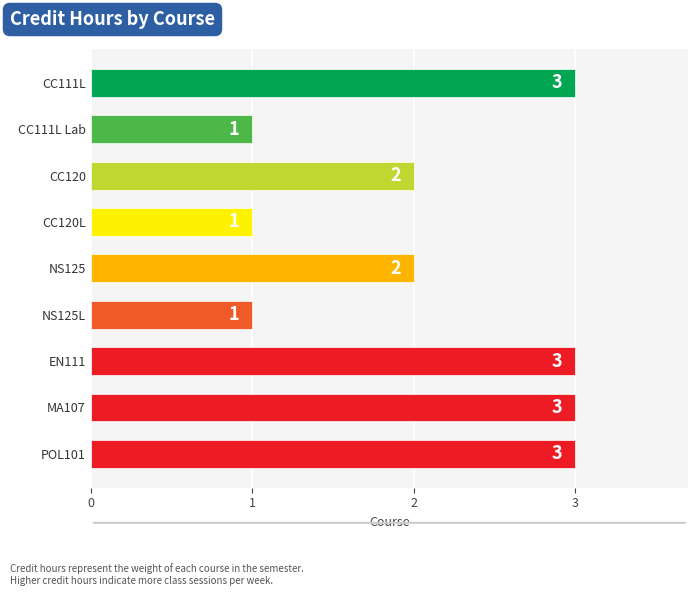

What is the sum of the values at CC120L and CC111L?

4